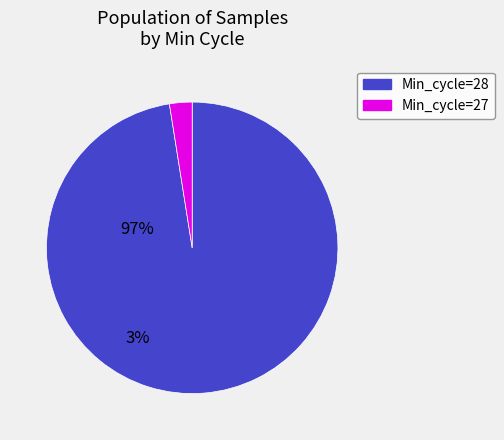

Rank the categories by value from lowest to highest.

Min_cycle=27, Min_cycle=28